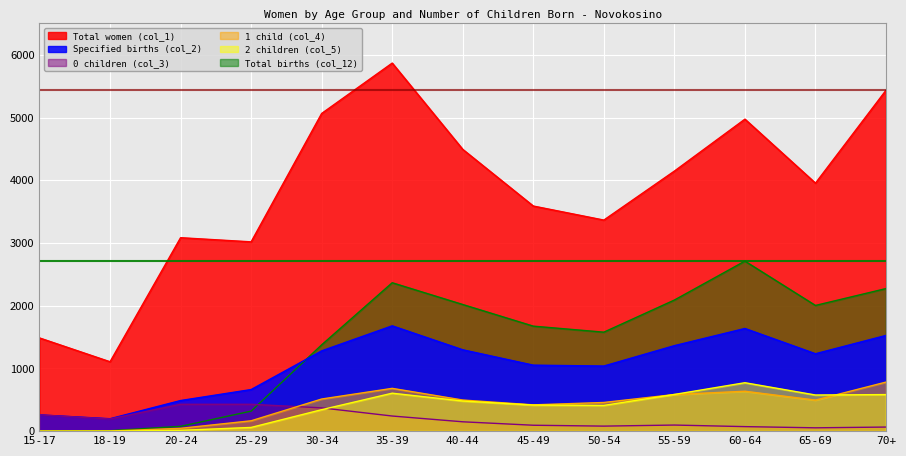

What are all the series names shown in the legend?

Total women (col_1), Specified births (col_2), 0 children (col_3), 1 child (col_4), 2 children (col_5), Total births (col_12)